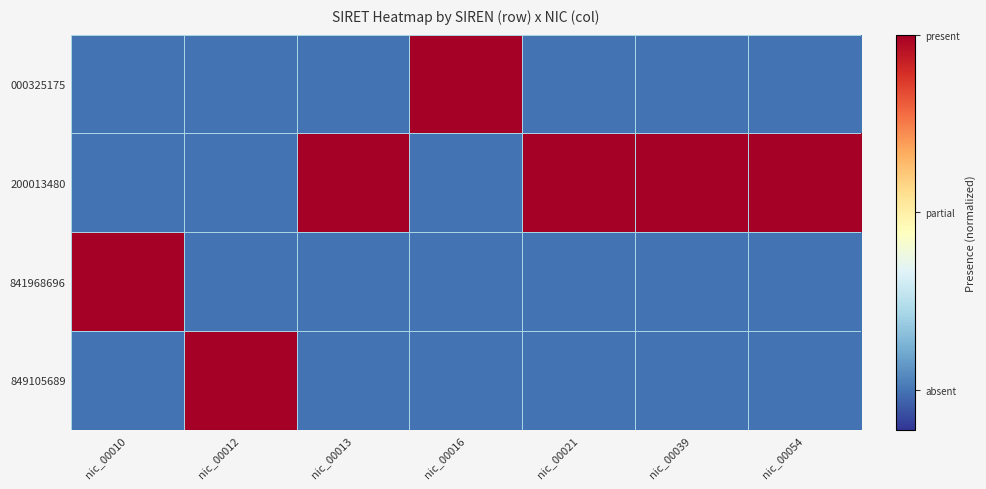

List the series in order of their peak value, highest first.

000325175, 200013480, 841968696, 849105689